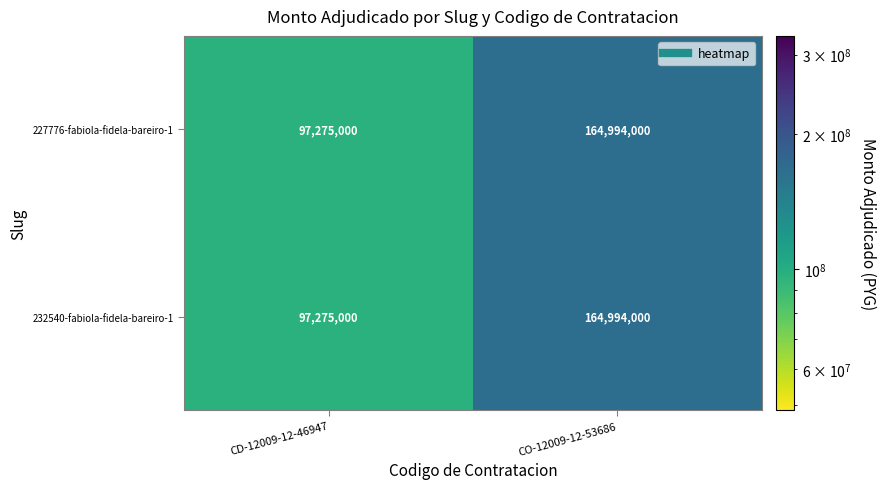

At which category is the sum across all series the highest?

CO-12009-12-53686